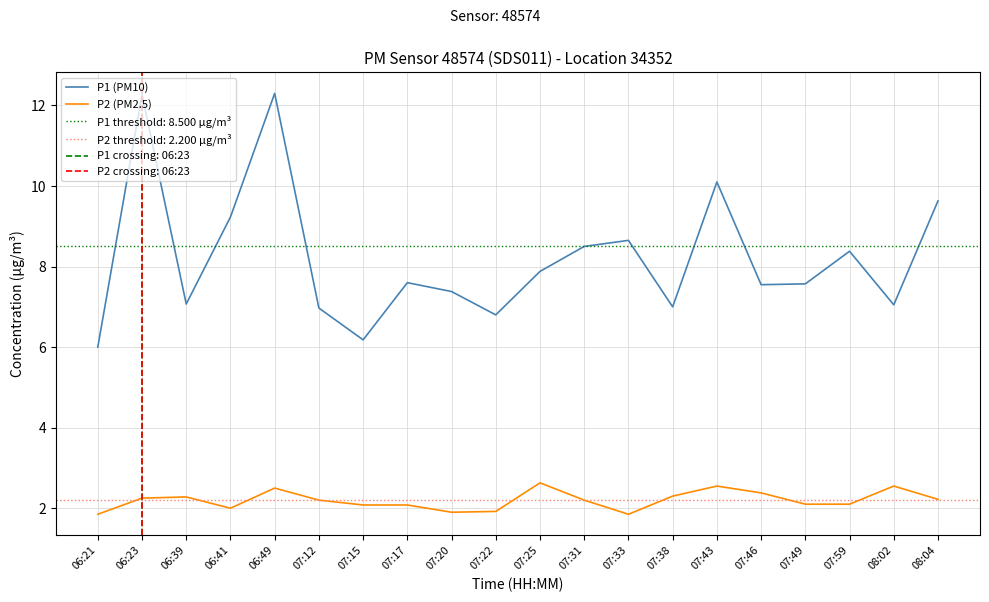

Read the P2 (PM2.5) value at 06:49.

2.5